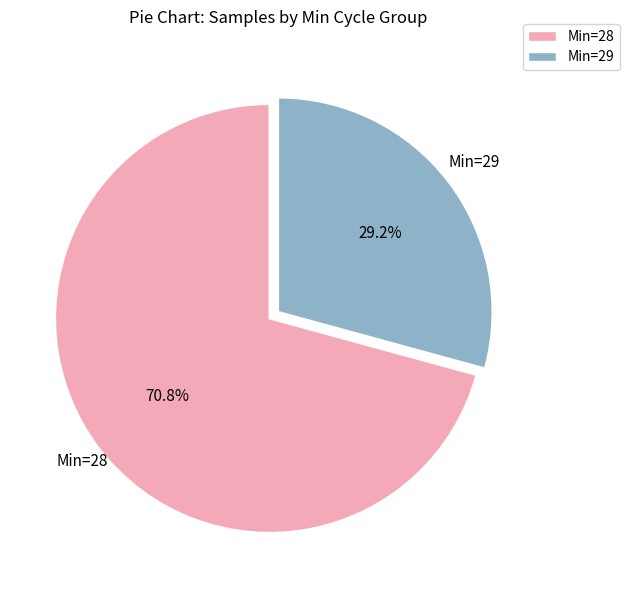

Which slice is the largest?

Min=28